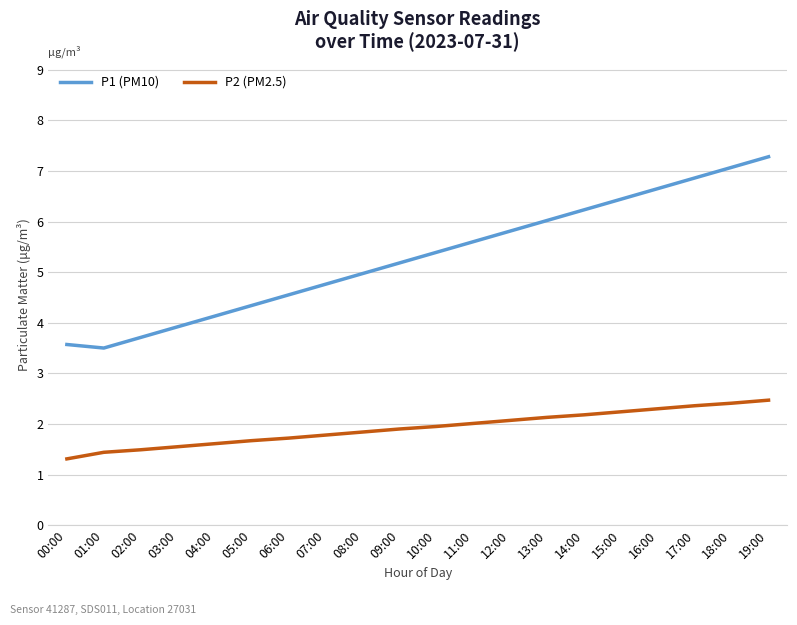

How many lines are shown in the chart?

2